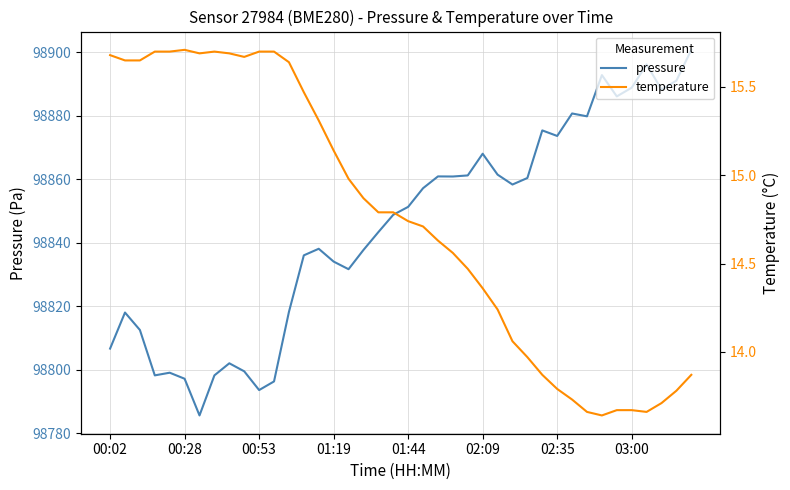

At which category is the sum across all series the highest?

39